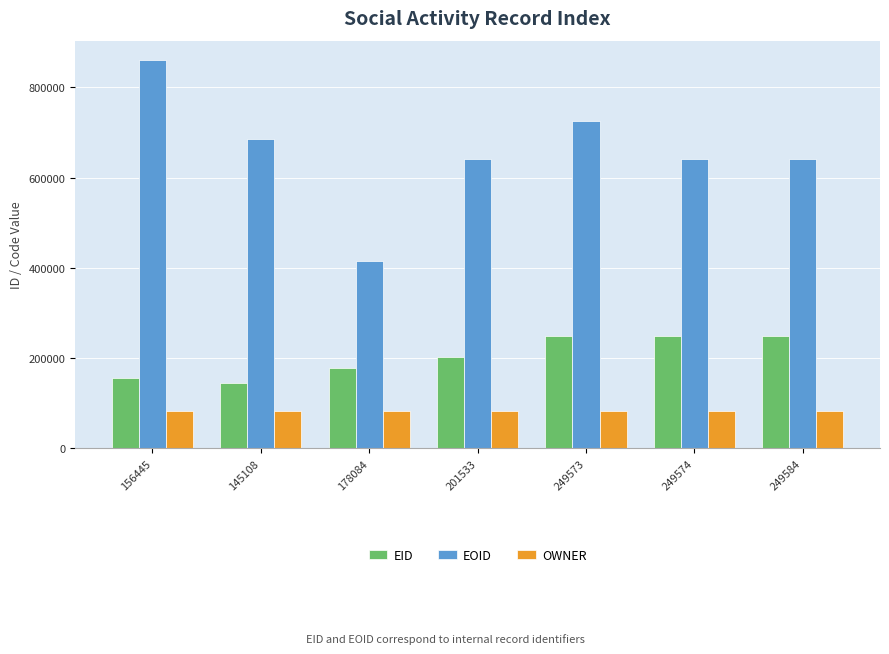

Are the bars horizontal?

No